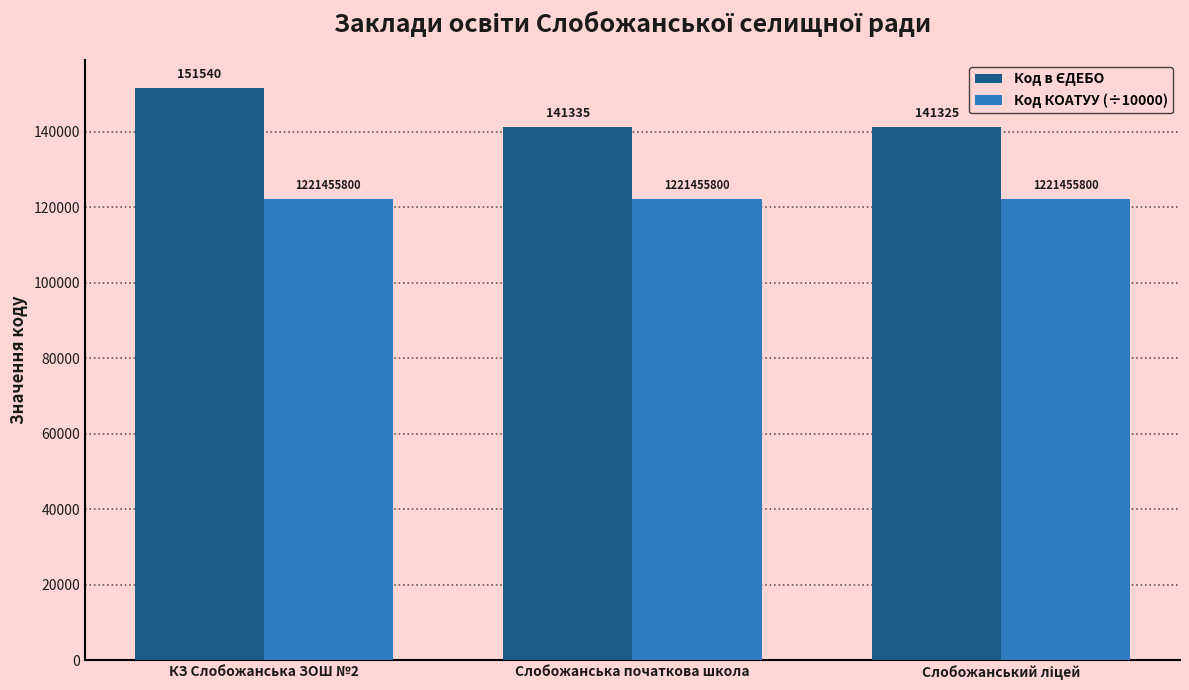

What is the total value across all series at КЗ Слобожанська ЗОШ №2?

273685.6